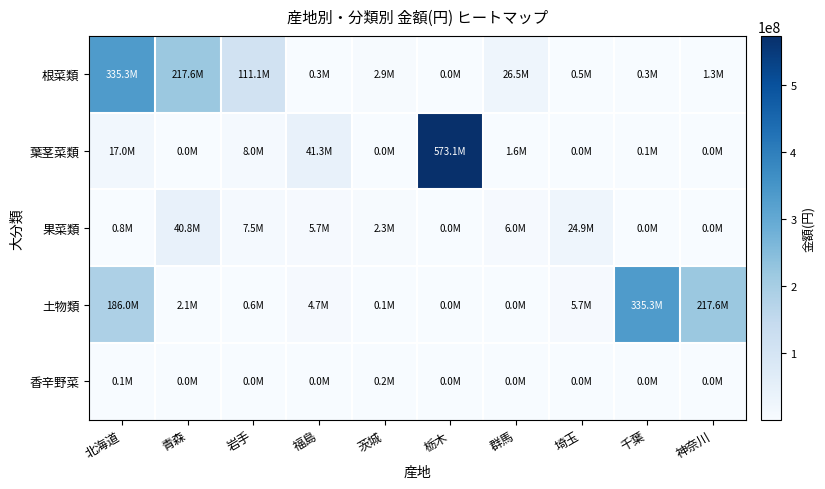

At how many categories does at least one series exceed 142706788?

5